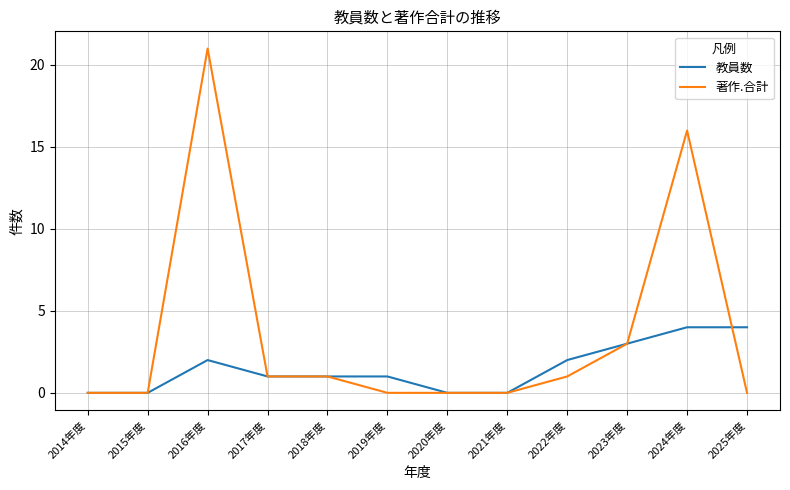

After their last crossing, which series has the higher values: 著作.合計 or 教員数?

教員数